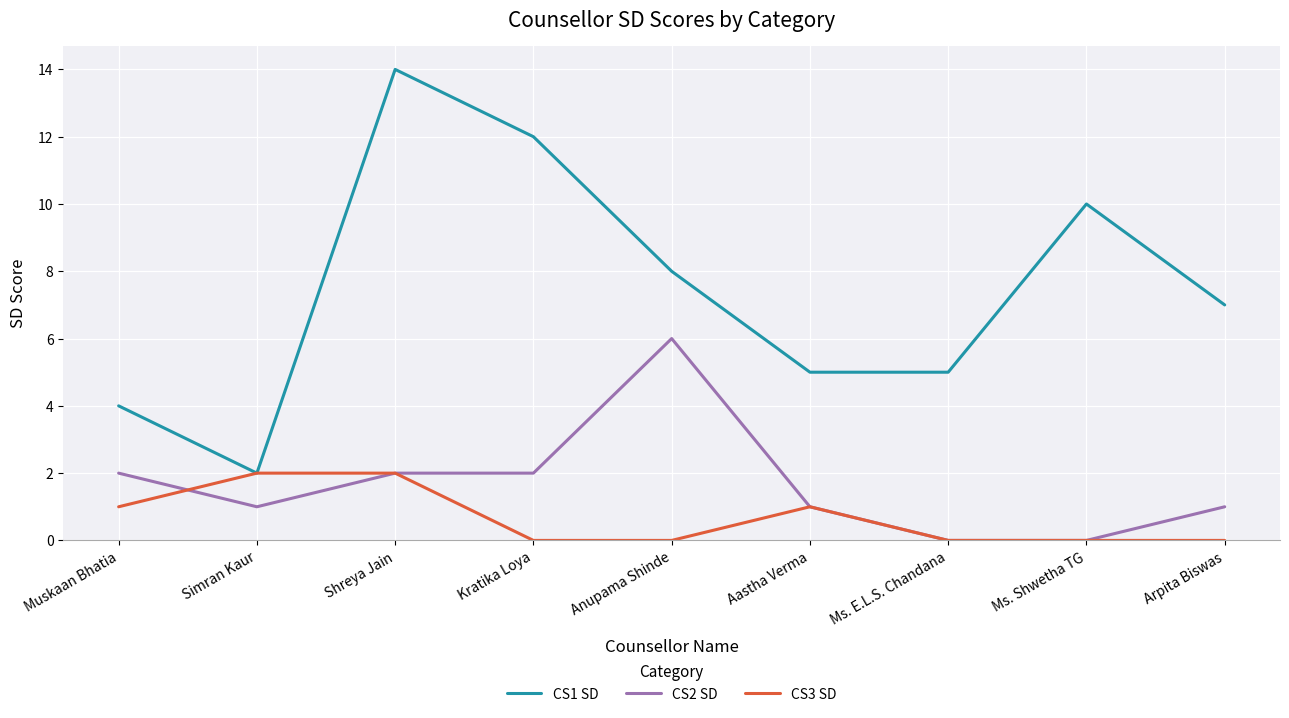

What is the sum of the CS3 SD values at Muskaan Bhatia and Ms. Shwetha TG?

1